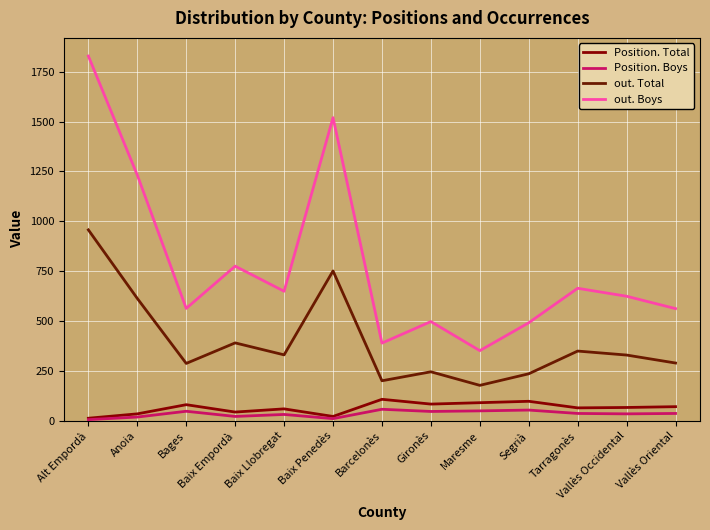

The value of out. Boys at Gironès is 861. True or false?

False